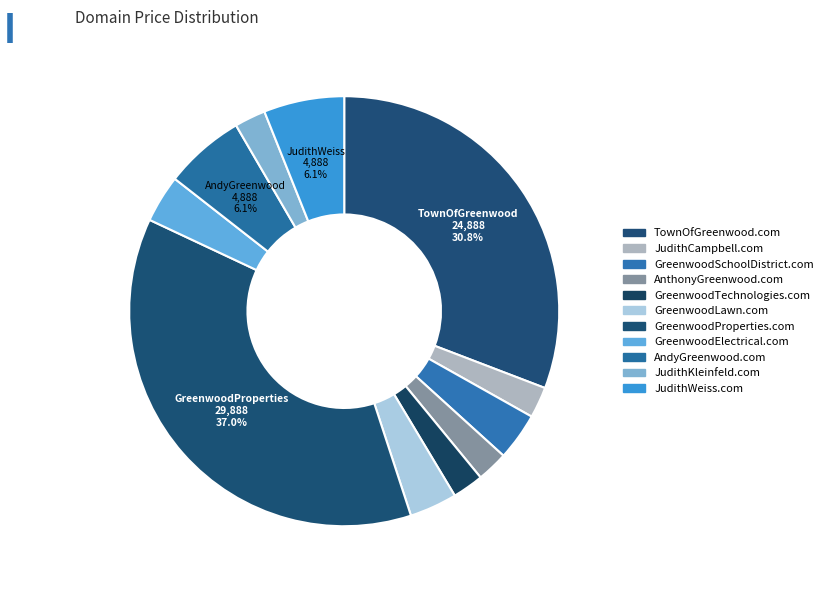

Is there any slice that represents more than half of the pie?

No